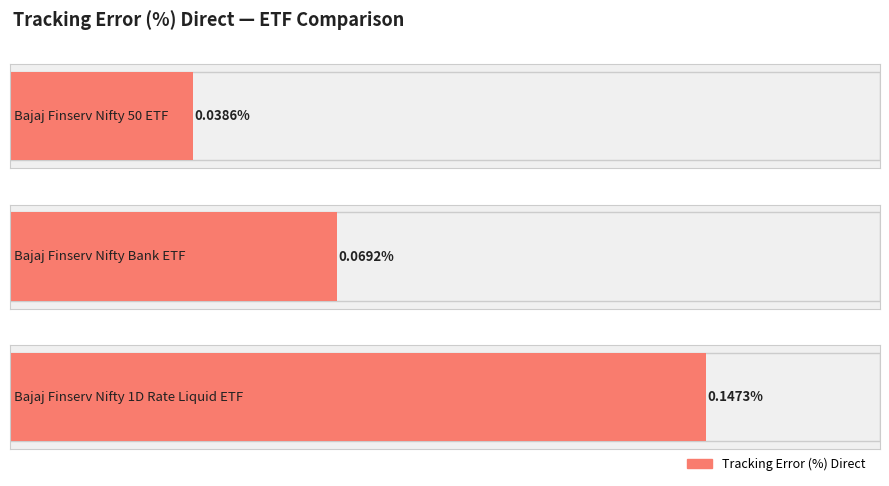

The chart shows a value of 0.0 at Bajaj Finserv Nifty 50 ETF. True or false?

False